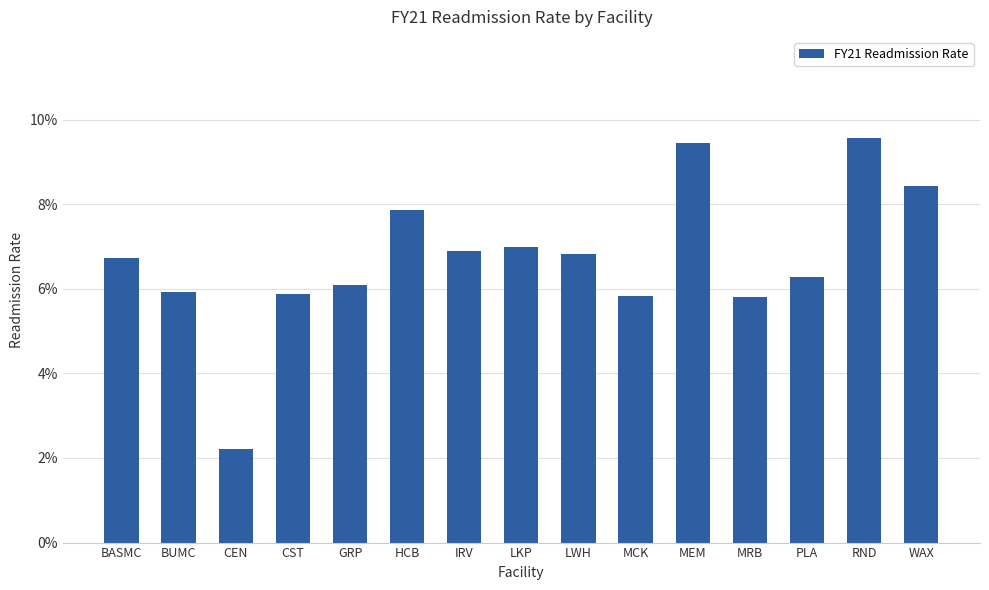

How many series are shown in this chart?

1